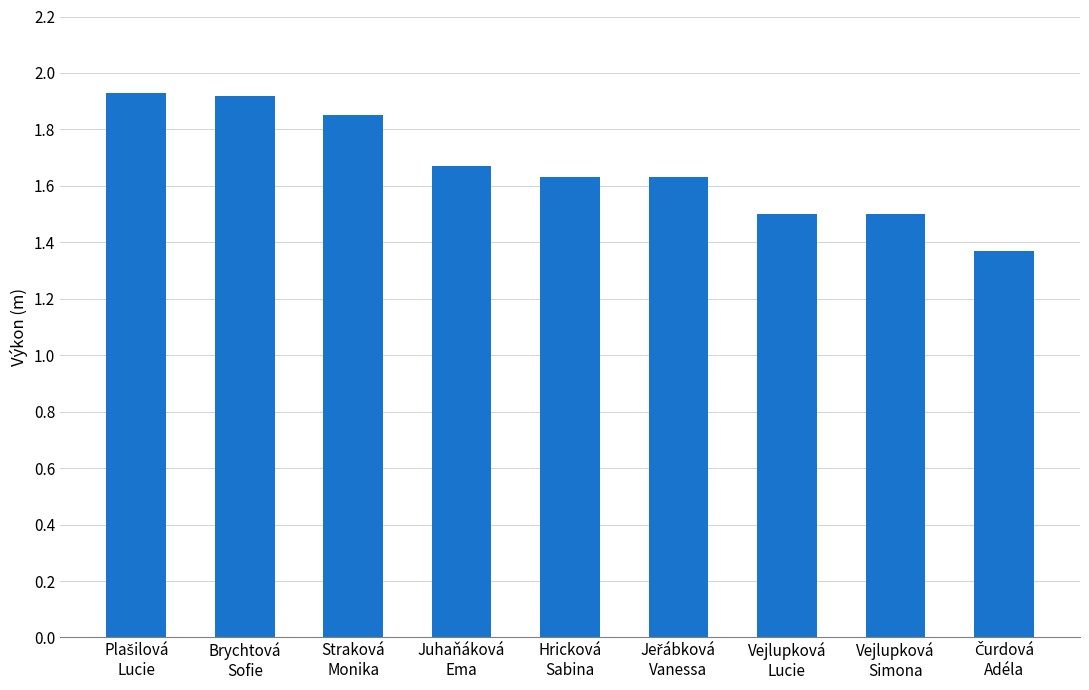

What is the sum of all values?

15.0